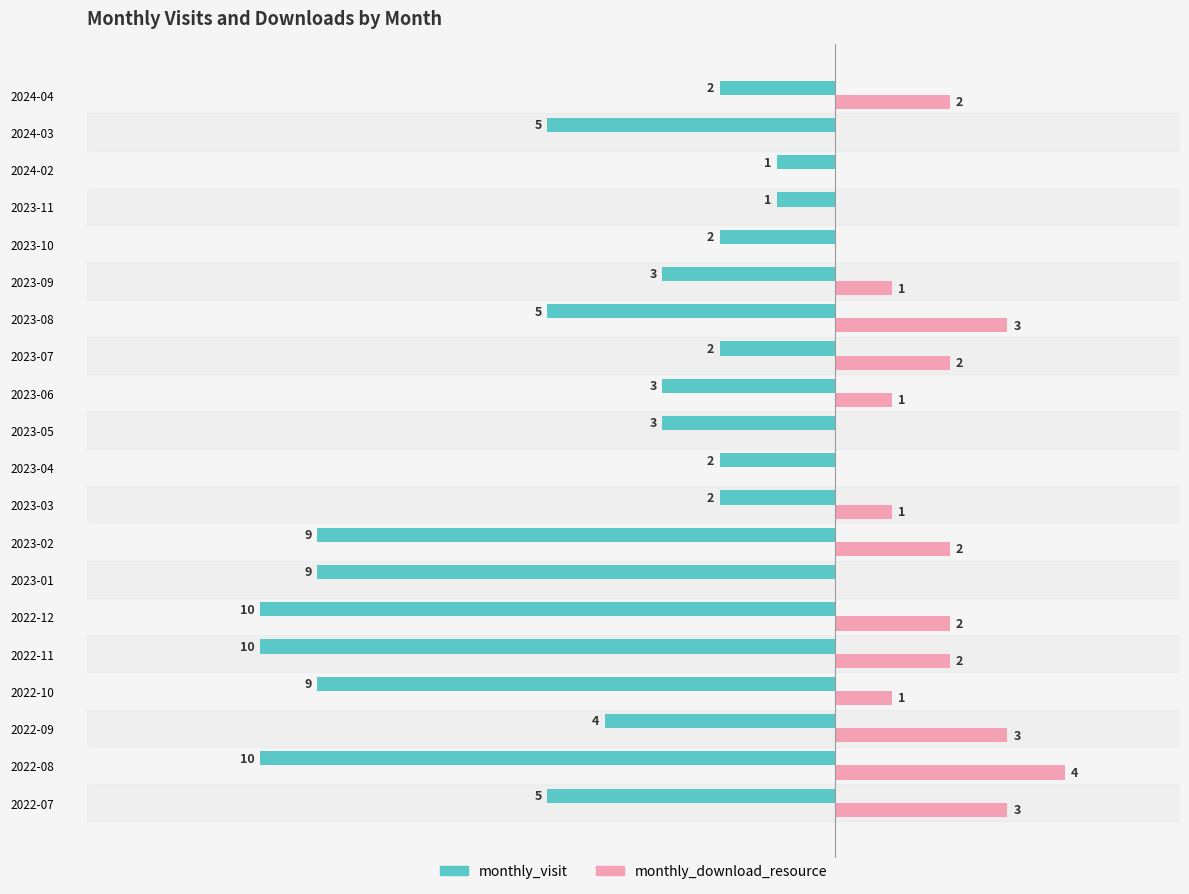

What are all the series names shown in the legend?

monthly_visit, monthly_download_resource